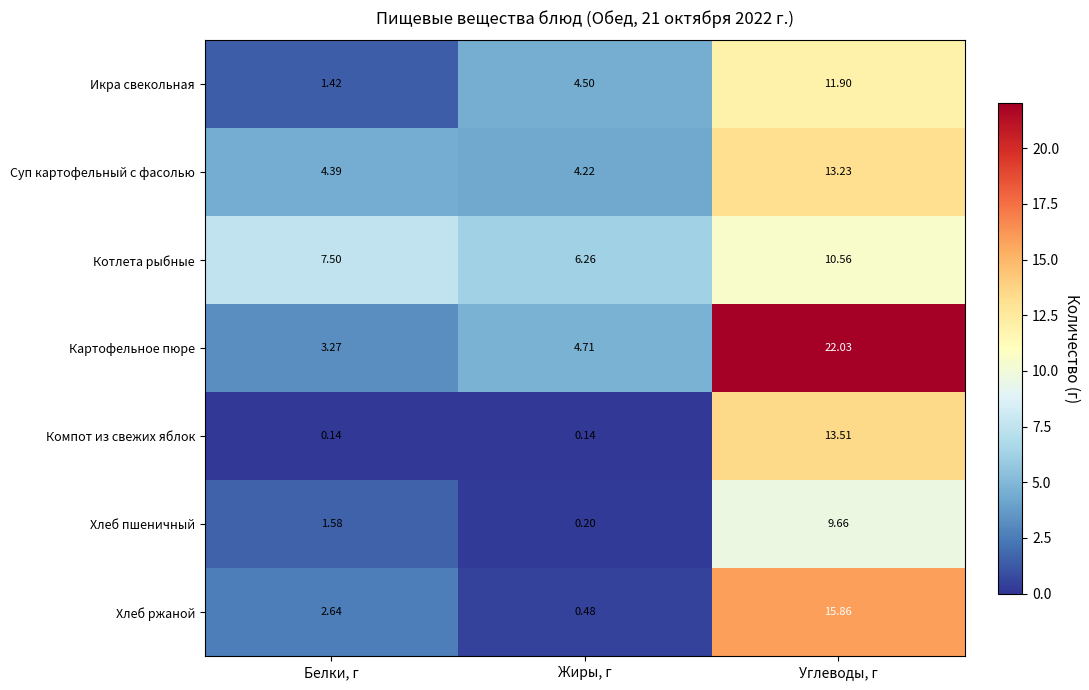

At which category does the chart reach its peak across all series?

Углеводы, г